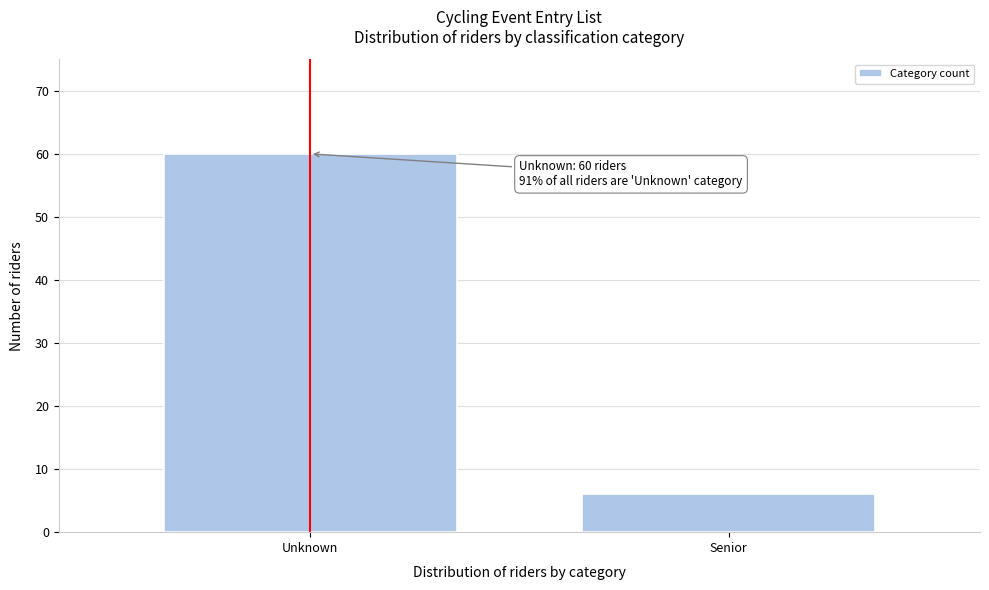

Reading left to right, extract all data points from this chart.

Unknown=60	Senior=6